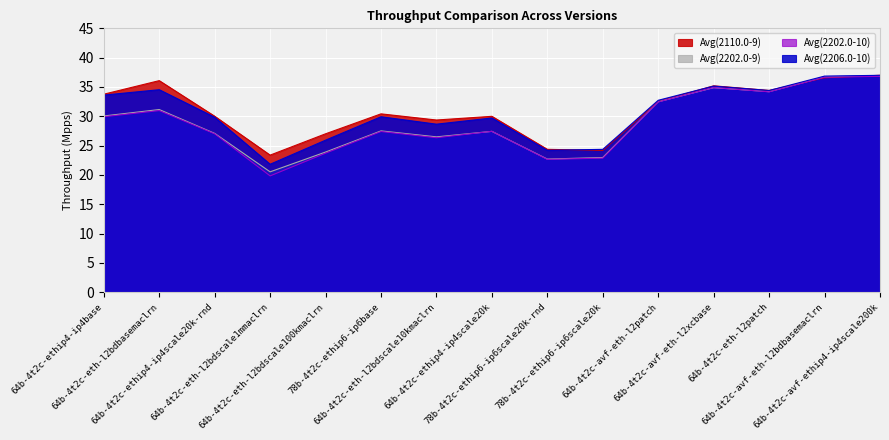

Reading left to right, transcribe all the data shown in this chart.

Avg(2110.0-9): 64b-4t2c-ethip4-ip4base=33.8	64b-4t2c-eth-l2bdbasemaclrn=36.1	64b-4t2c-ethip4-ip4scale20k-rnd=30.0	64b-4t2c-eth-l2bdscale1mmaclrn=23.4	64b-4t2c-eth-l2bdscale100kmaclrn=27.0	78b-4t2c-ethip6-ip6base=30.4	64b-4t2c-eth-l2bdscale10kmaclrn=29.4	64b-4t2c-ethip4-ip4scale20k=30.0	78b-4t2c-ethip6-ip6scale20k-rnd=24.4	78b-4t2c-ethip6-ip6scale20k=24.2	64b-4t2c-avf-eth-l2patch=32.5	64b-4t2c-avf-eth-l2xcbase=35.2	64b-4t2c-eth-l2patch=34.4	64b-4t2c-avf-eth-l2bdbasemaclrn=36.6	64b-4t2c-avf-ethip4-ip4scale200k=37.0
Avg(2202.0-9): 64b-4t2c-ethip4-ip4base=30.1	64b-4t2c-eth-l2bdbasemaclrn=31.2	64b-4t2c-ethip4-ip4scale20k-rnd=27.1	64b-4t2c-eth-l2bdscale1mmaclrn=20.5	64b-4t2c-eth-l2bdscale100kmaclrn=23.9	78b-4t2c-ethip6-ip6base=27.5	64b-4t2c-eth-l2bdscale10kmaclrn=26.5	64b-4t2c-ethip4-ip4scale20k=27.4	78b-4t2c-ethip6-ip6scale20k-rnd=22.7	78b-4t2c-ethip6-ip6scale20k=23.0	64b-4t2c-avf-eth-l2patch=32.5	64b-4t2c-avf-eth-l2xcbase=34.9	64b-4t2c-eth-l2patch=34.2	64b-4t2c-avf-eth-l2bdbasemaclrn=36.7	64b-4t2c-avf-ethip4-ip4scale200k=36.9
Avg(2202.0-10): 64b-4t2c-ethip4-ip4base=29.9	64b-4t2c-eth-l2bdbasemaclrn=31.0	64b-4t2c-ethip4-ip4scale20k-rnd=27.0	64b-4t2c-eth-l2bdscale1mmaclrn=19.8	64b-4t2c-eth-l2bdscale100kmaclrn=23.7	78b-4t2c-ethip6-ip6base=27.4	64b-4t2c-eth-l2bdscale10kmaclrn=26.4	64b-4t2c-ethip4-ip4scale20k=27.4	78b-4t2c-ethip6-ip6scale20k-rnd=22.7	78b-4t2c-ethip6-ip6scale20k=22.9	64b-4t2c-avf-eth-l2patch=32.5	64b-4t2c-avf-eth-l2xcbase=34.9	64b-4t2c-eth-l2patch=34.2	64b-4t2c-avf-eth-l2bdbasemaclrn=36.7	64b-4t2c-avf-ethip4-ip4scale200k=36.8
Avg(2206.0-10): 64b-4t2c-ethip4-ip4base=33.6	64b-4t2c-eth-l2bdbasemaclrn=34.5	64b-4t2c-ethip4-ip4scale20k-rnd=29.8	64b-4t2c-eth-l2bdscale1mmaclrn=21.8	64b-4t2c-eth-l2bdscale100kmaclrn=25.9	78b-4t2c-ethip6-ip6base=29.9	64b-4t2c-eth-l2bdscale10kmaclrn=28.7	64b-4t2c-ethip4-ip4scale20k=29.7	78b-4t2c-ethip6-ip6scale20k-rnd=24.2	78b-4t2c-ethip6-ip6scale20k=24.4	64b-4t2c-avf-eth-l2patch=32.7	64b-4t2c-avf-eth-l2xcbase=35.2	64b-4t2c-eth-l2patch=34.4	64b-4t2c-avf-eth-l2bdbasemaclrn=36.9	64b-4t2c-avf-ethip4-ip4scale200k=37.0